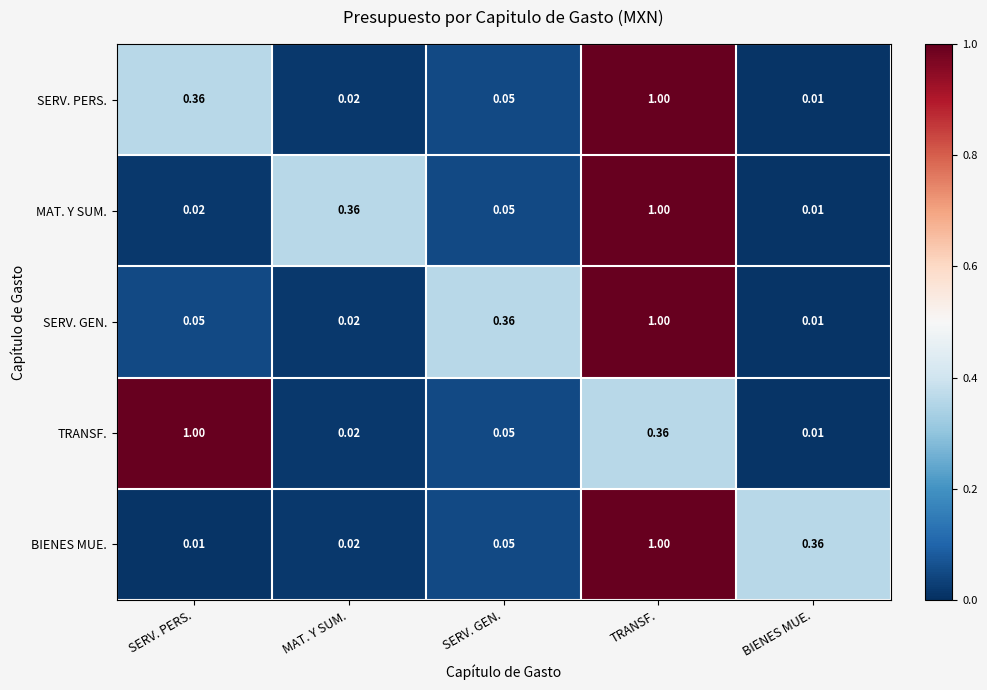

List the labels in order of TRANSF. value, smallest first.

BIENES MUE., MAT. Y SUM., SERV. GEN., TRANSF., SERV. PERS.